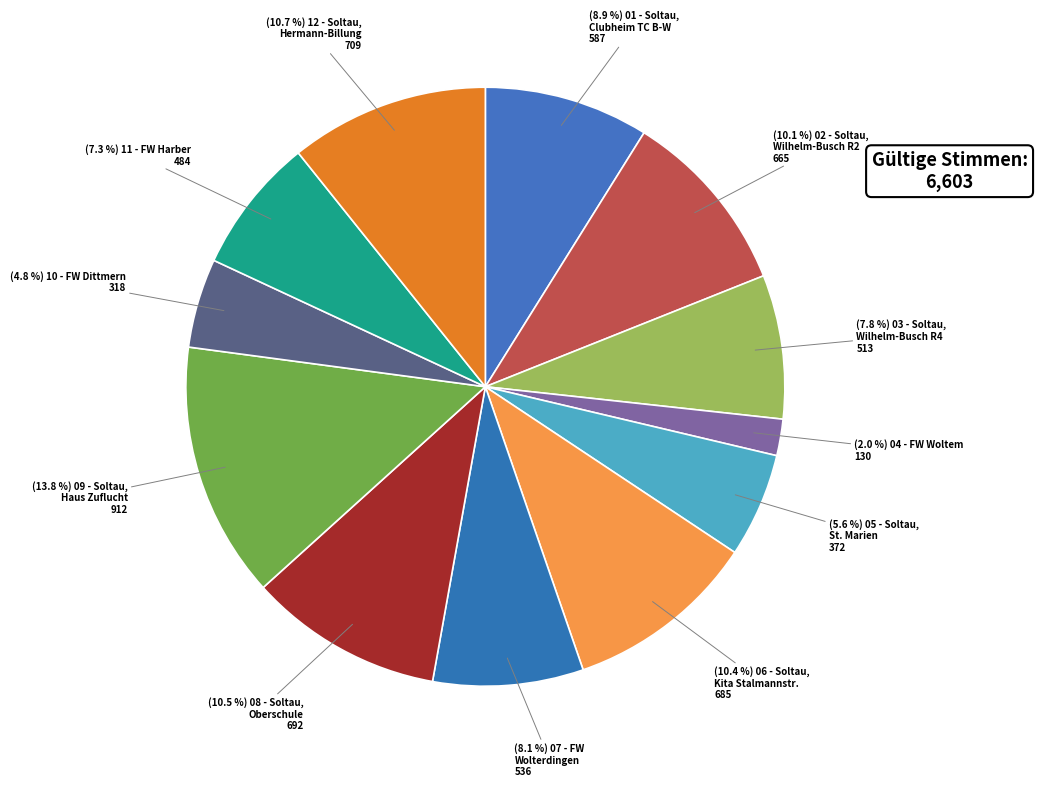

How many slices are in this pie chart?

12